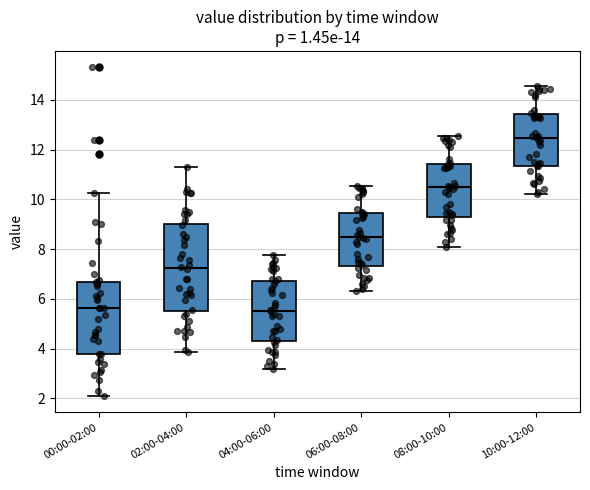

Where does the median line of the box for 02:00-04:00 sit on the y-axis? The values are not printed on the chart, so give them approximately, as read against the axis.

7.2